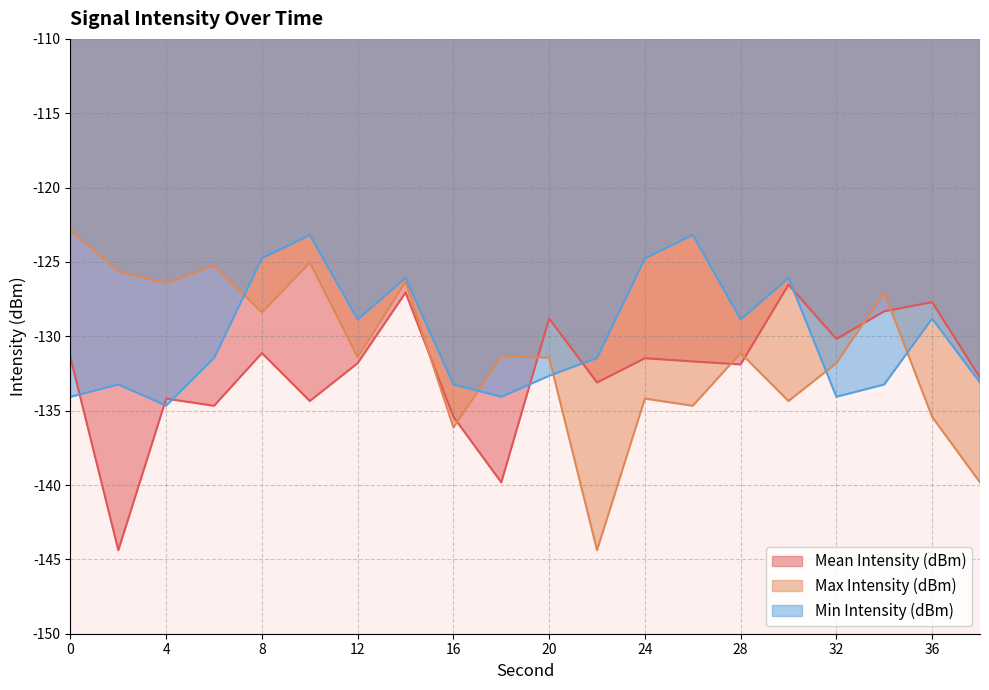

Between 6 and 18, which series saw the biggest shift?

Max Intensity (dBm)